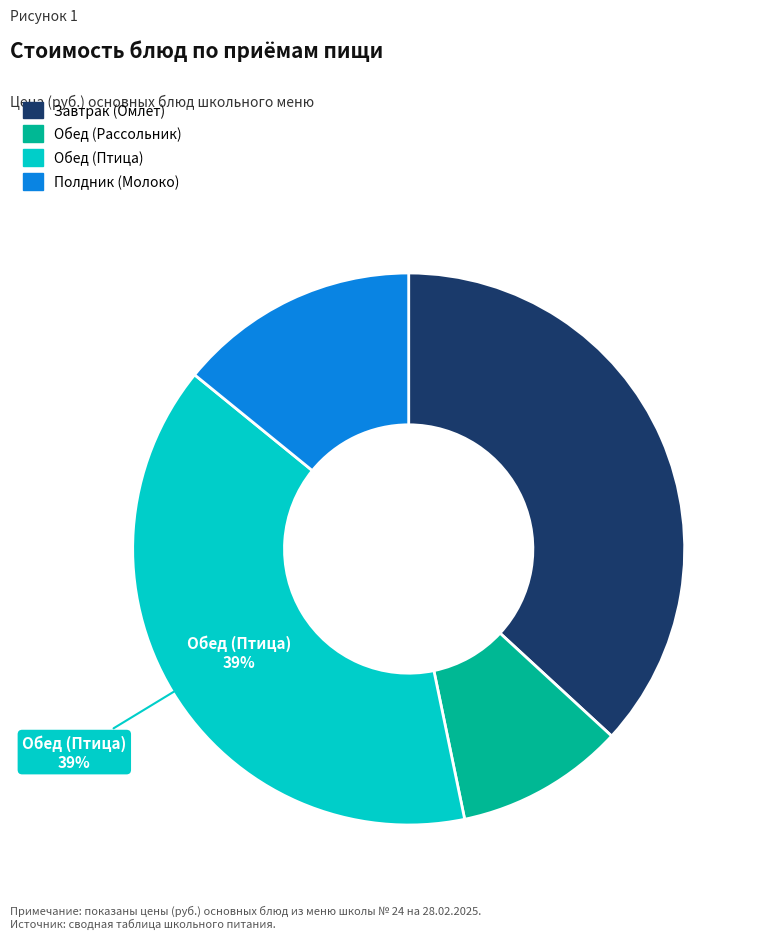

Does Обед (Рассольник) account for over 50% of the chart?

No